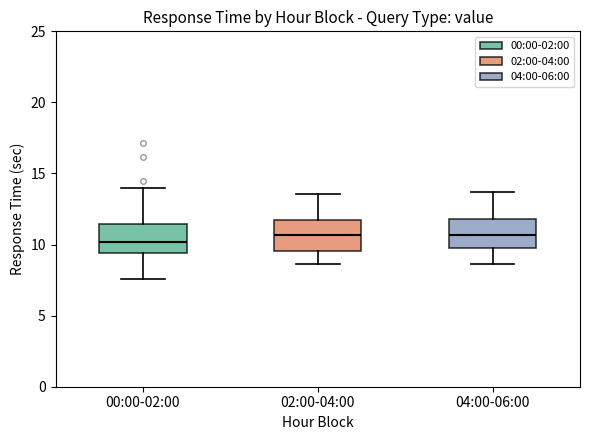

Where is the upper edge of the box for 00:00-02:00 on the y-axis? The values are not printed on the chart, so give them approximately, as read against the axis.

11.5